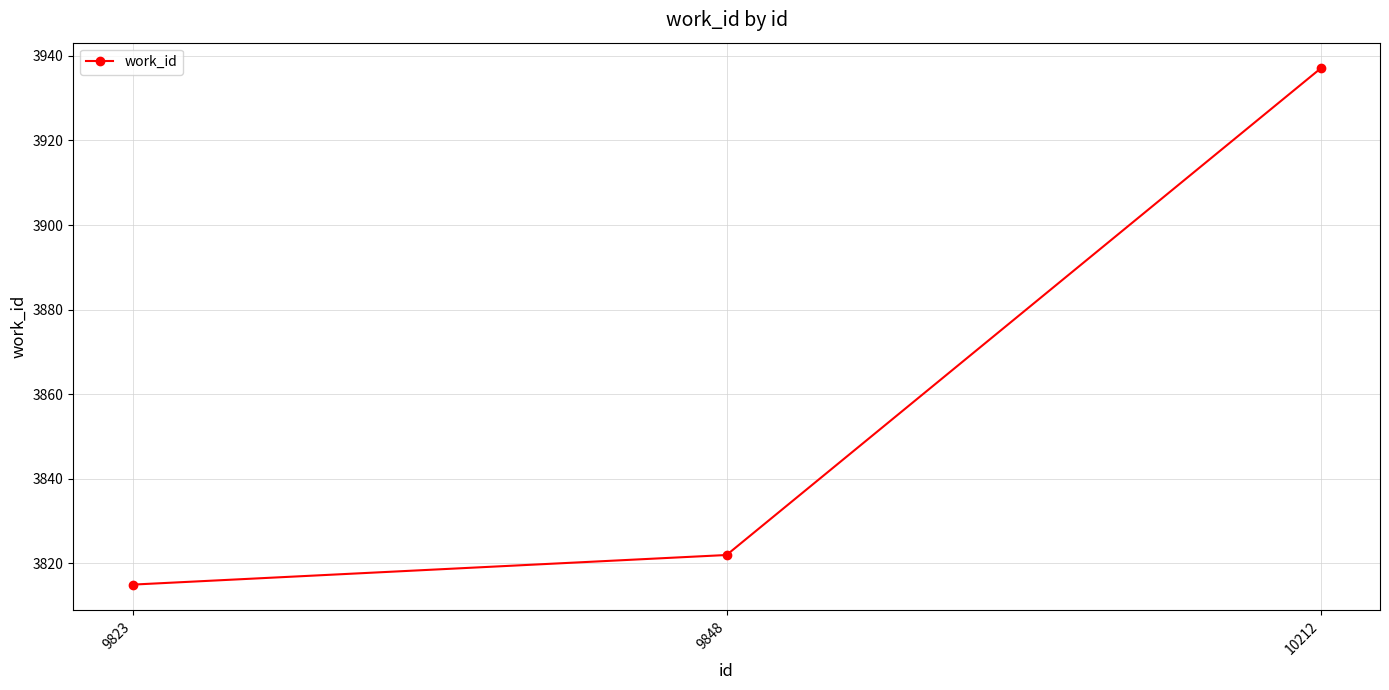

What is the average value?

3858